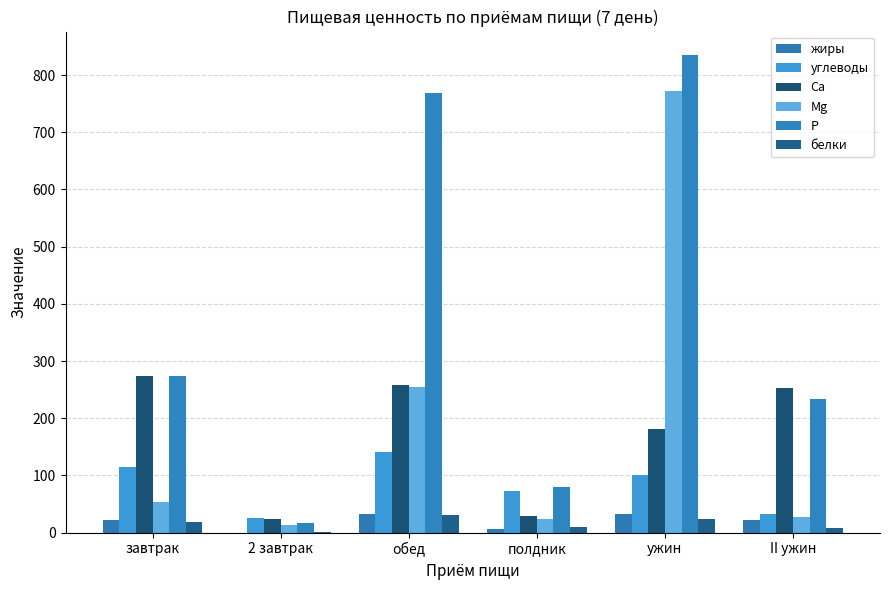

Which series has the largest total across all categories?

Р